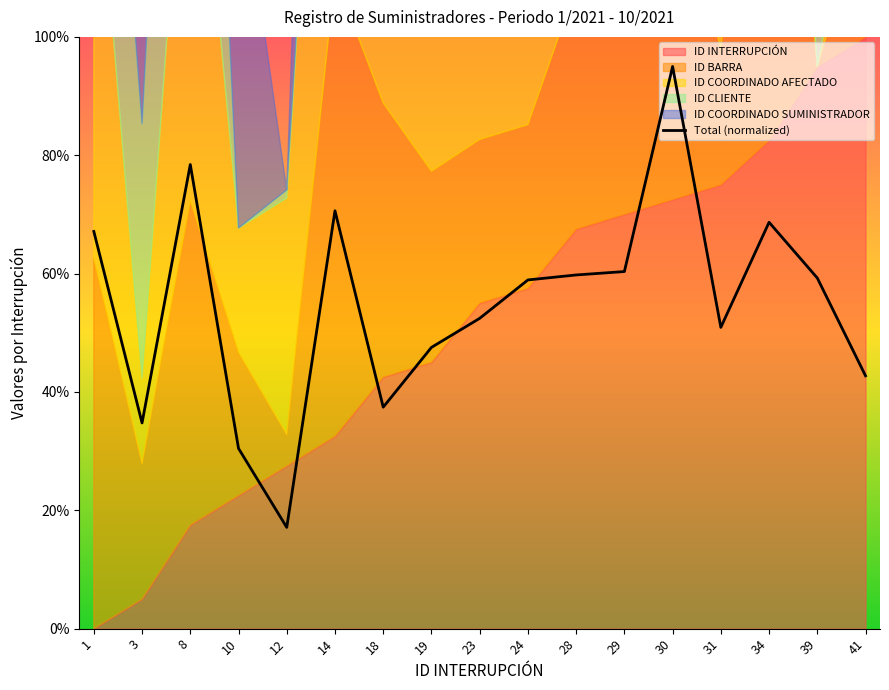

List the labels in order of value, largest first.

30, 8, 14, 34, 1, 29, 28, 39, 24, 23, 31, 19, 41, 18, 3, 10, 12